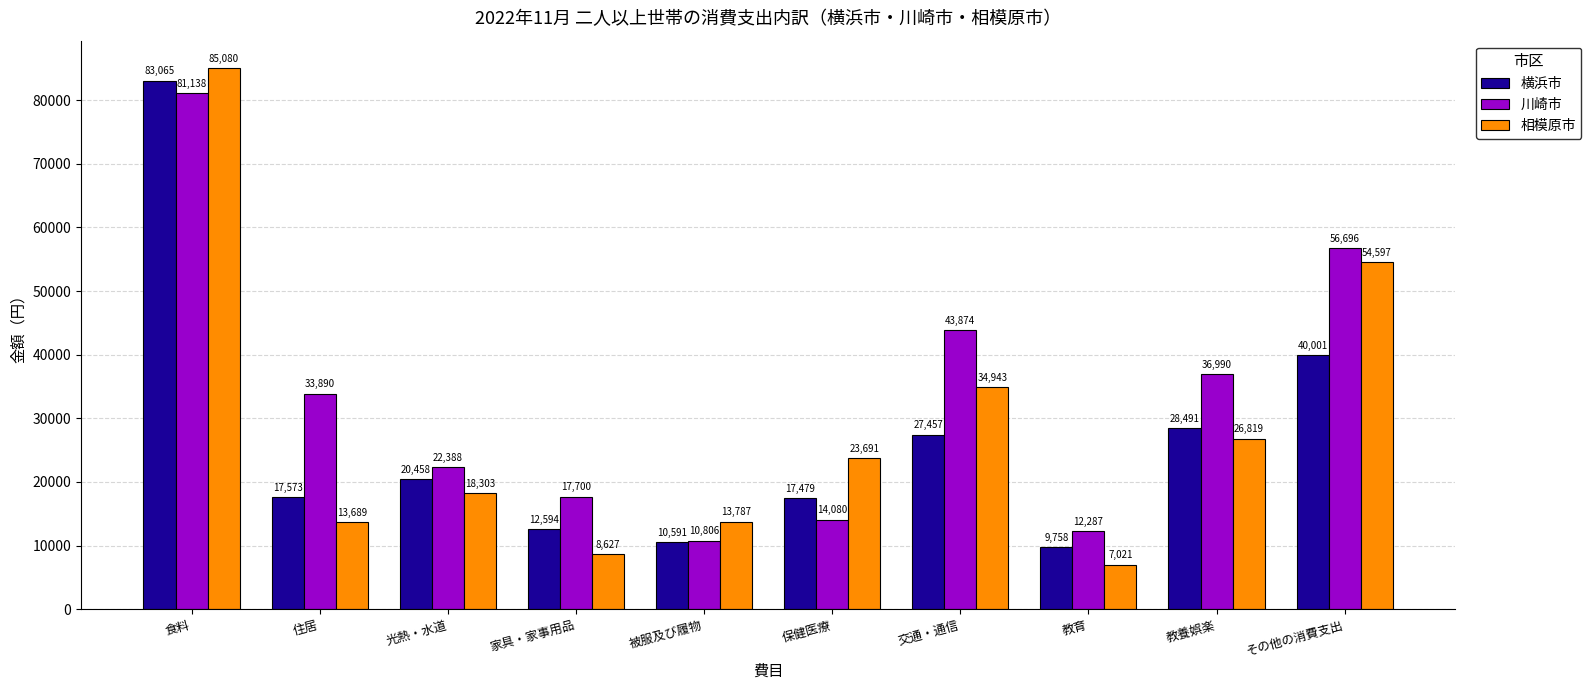

What is the spread (max minus min) of values at 光熱・水道?

4085